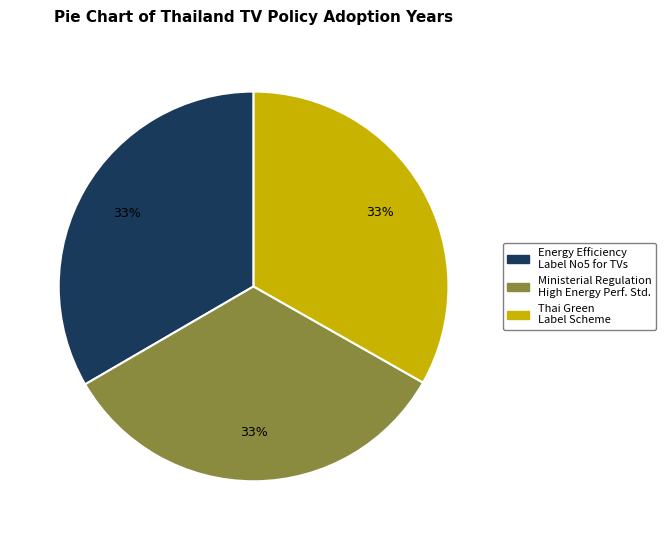

Is the sum of Ministerial Regulation High Energy Perf. Std. and Energy Efficiency Label No5 for TVs greater than half?

Yes